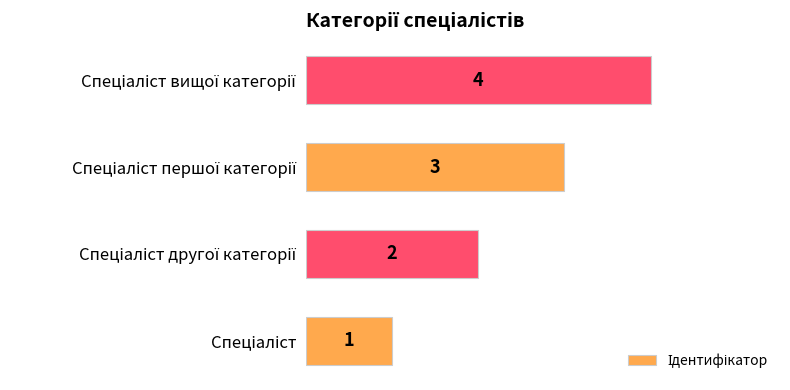

What is the difference between the maximum and minimum values?

3